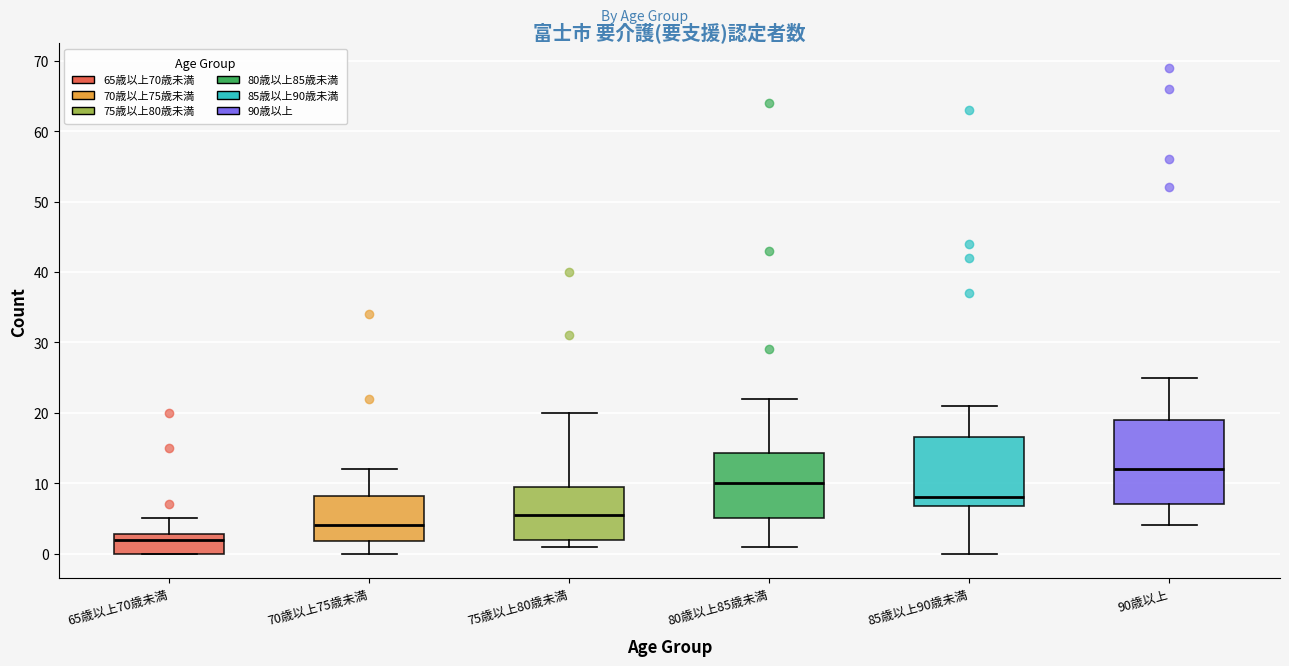

Reading left to right, read every box against the y-axis: the position of its median line, the range the box covers, and the ends of its whiskers. The values are not printed on the chart, so give them approximately, as read against the axis.

65歳以上70歳未満: median 2, box 0 to 3, whiskers 0 to 5
70歳以上75歳未満: median 4, box 2 to 8, whiskers 0 to 12
75歳以上80歳未満: median 6, box 2 to 10, whiskers 1 to 20
80歳以上85歳未満: median 10, box 5 to 14, whiskers 1 to 22
85歳以上90歳未満: median 8, box 7 to 17, whiskers 0 to 21
90歳以上: median 12, box 7 to 19, whiskers 4 to 25